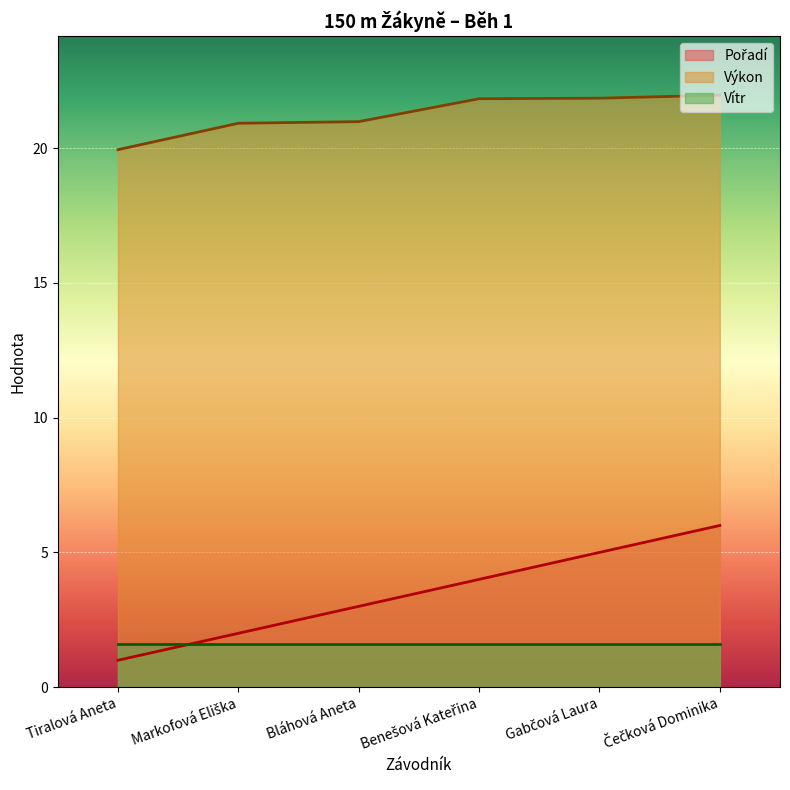

Does the chart display data point markers on the line(s)?

No